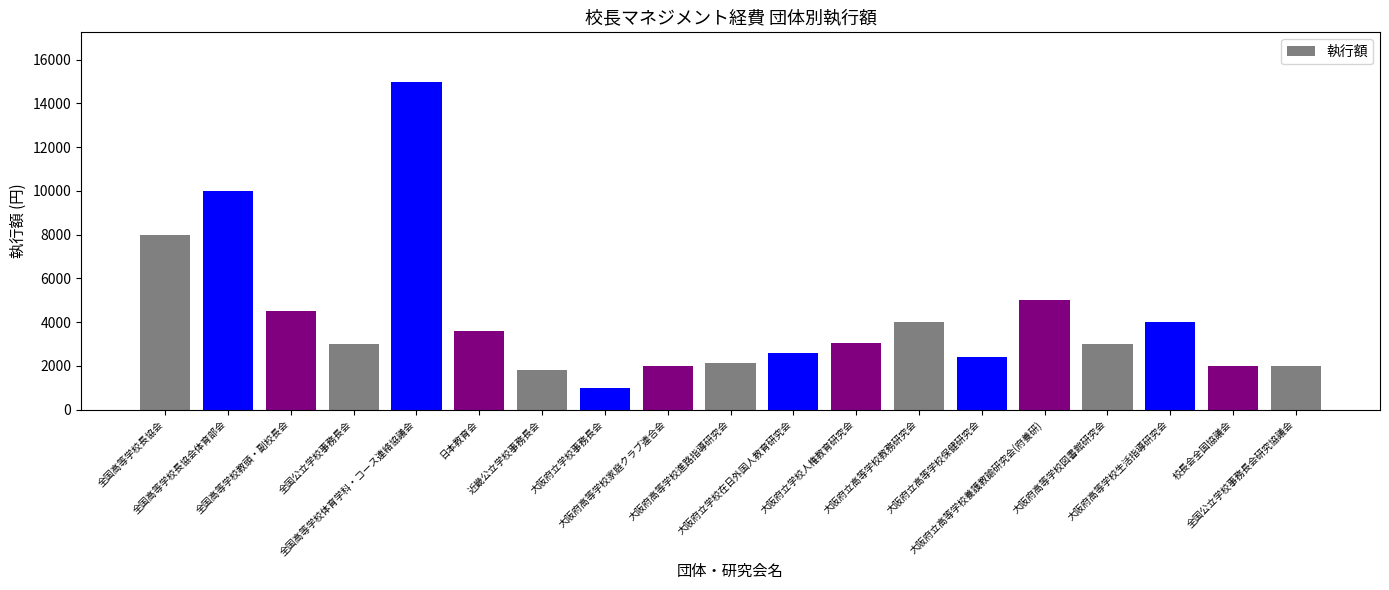

What is the label of the 4th bar from the left?

全国公立学校事務長会